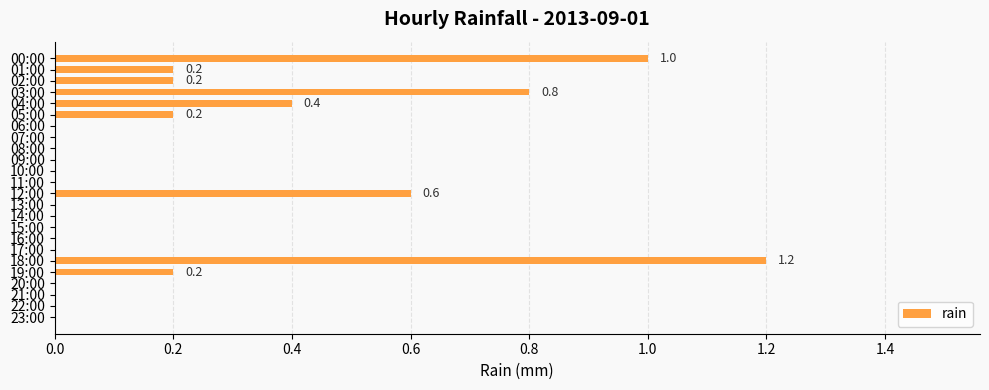

How many series are shown in this chart?

1